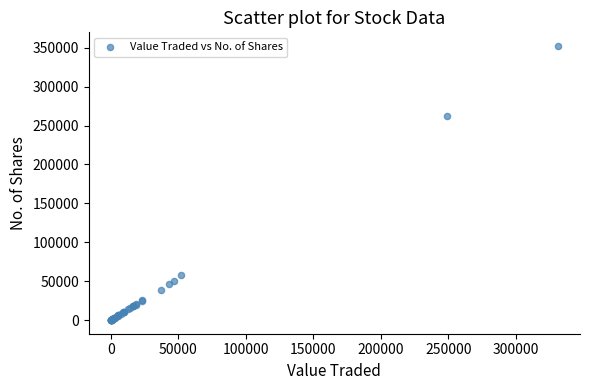

What Y value in the scatter plot is closest to 176169?

262639